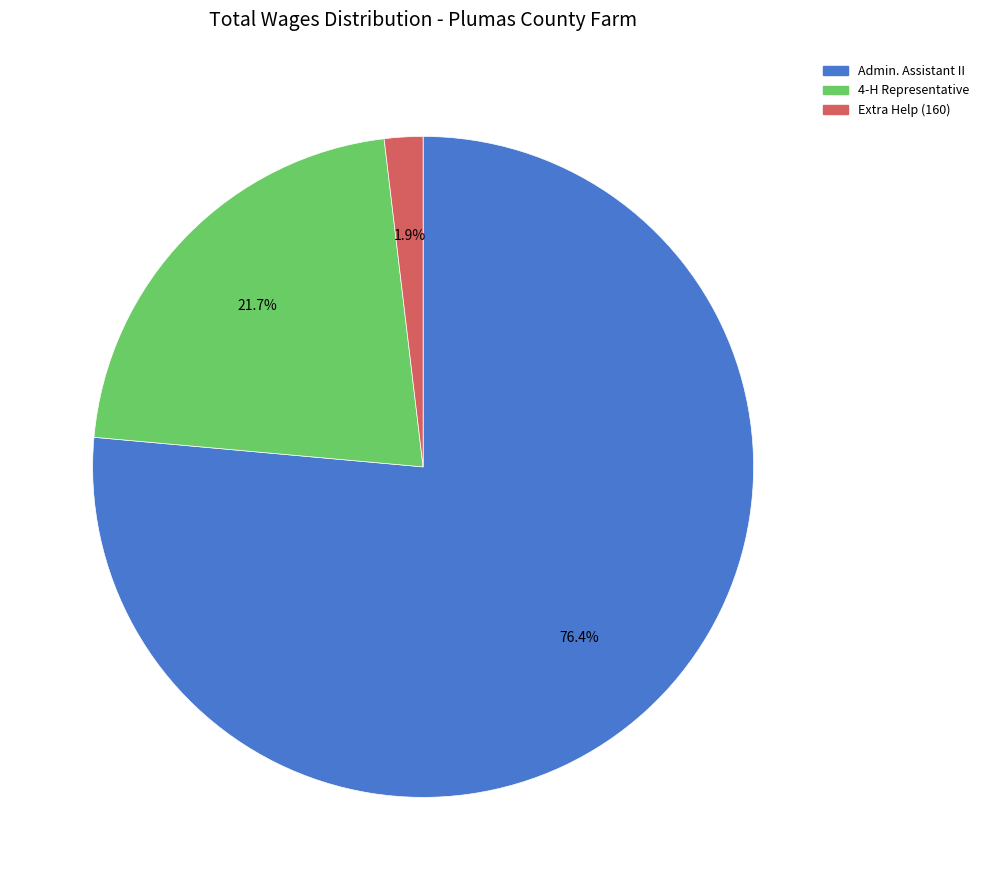

How many slices are in this pie chart?

3